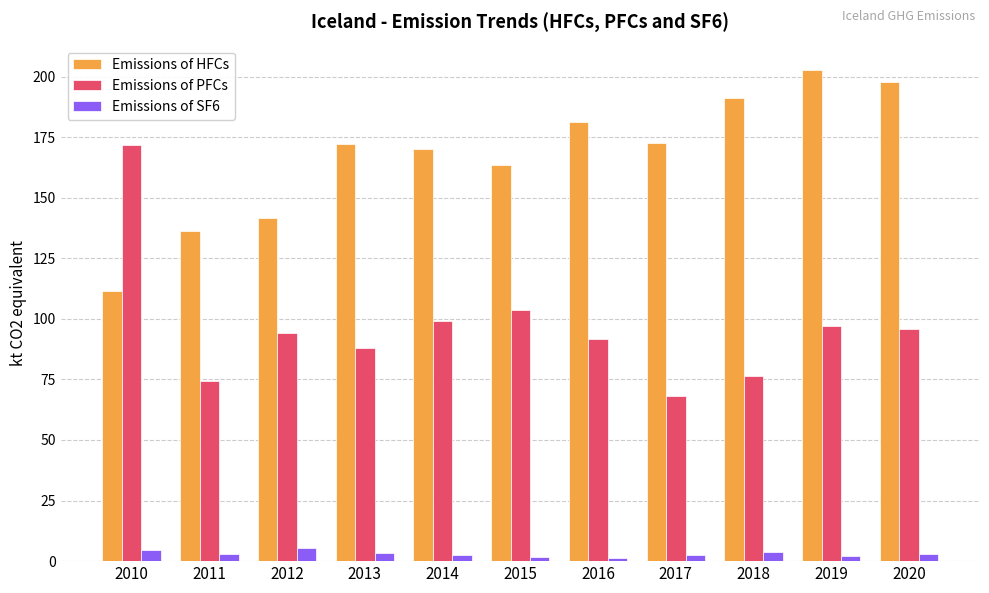

Is the value of Emissions of SF6 at 2013 greater than the value of Emissions of PFCs at 2013?

No